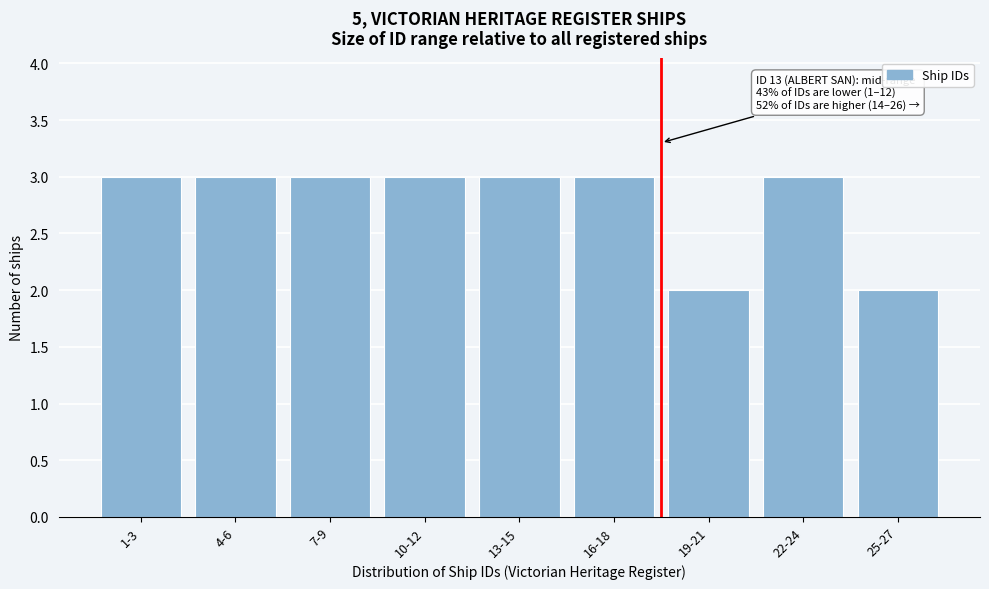

Reading right to left, transcribe all the data shown in this chart.

25-27=2	22-24=3	19-21=2	16-18=3	13-15=3	10-12=3	7-9=3	4-6=3	1-3=3